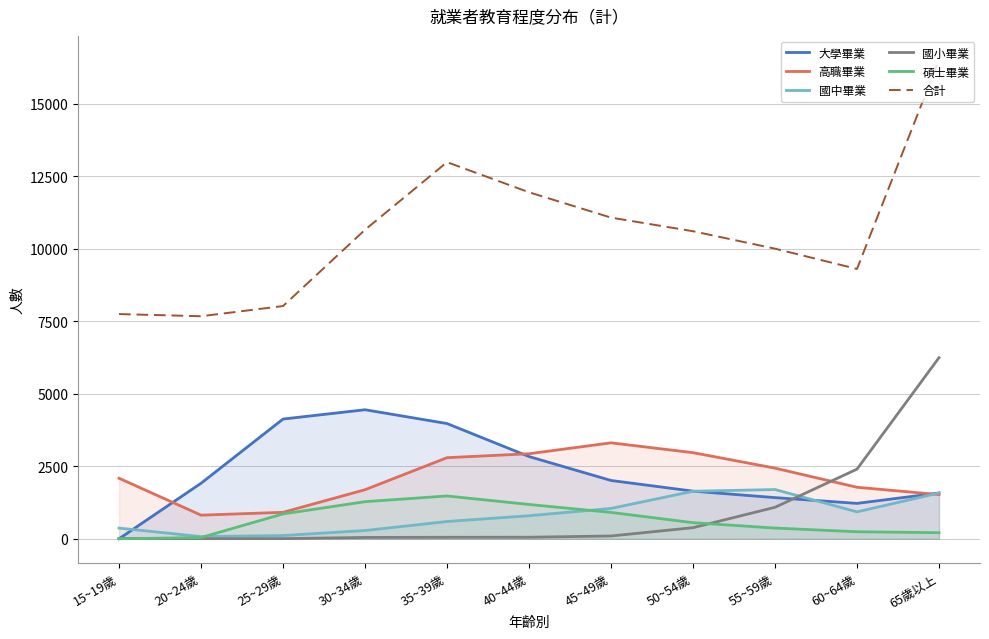

What is the average value of the 大學畢業 series?

2288